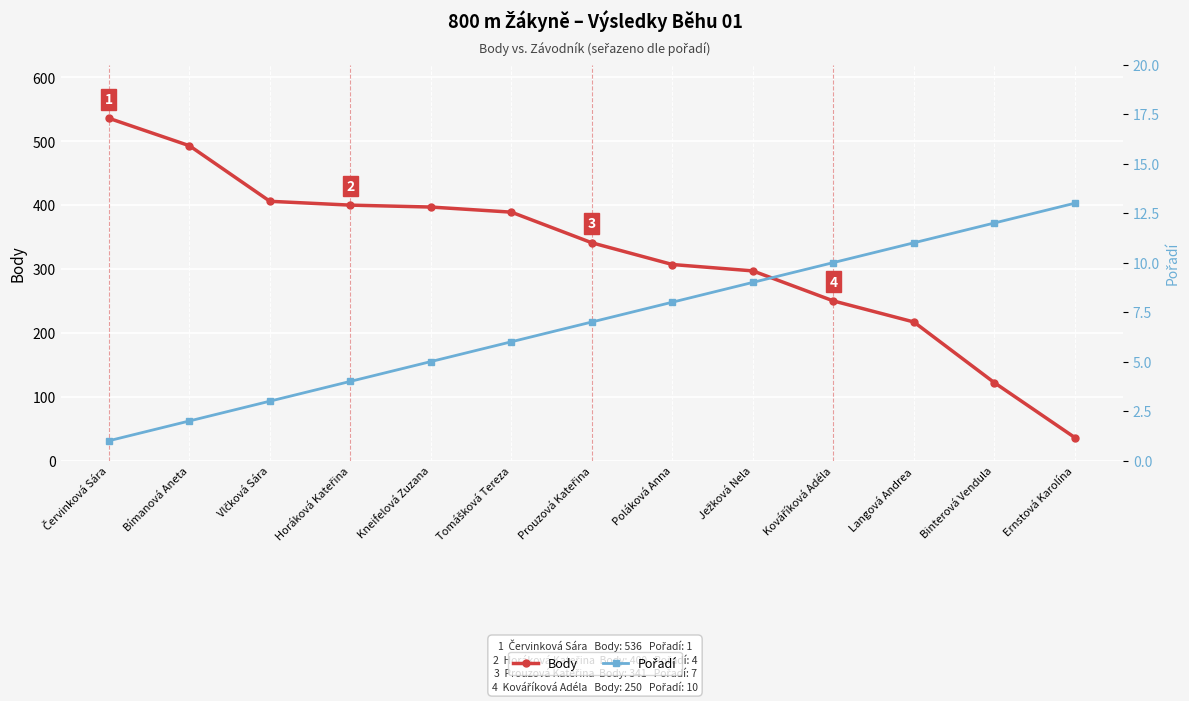

Is it true that Body equals 493 at Bímanová Aneta?

True